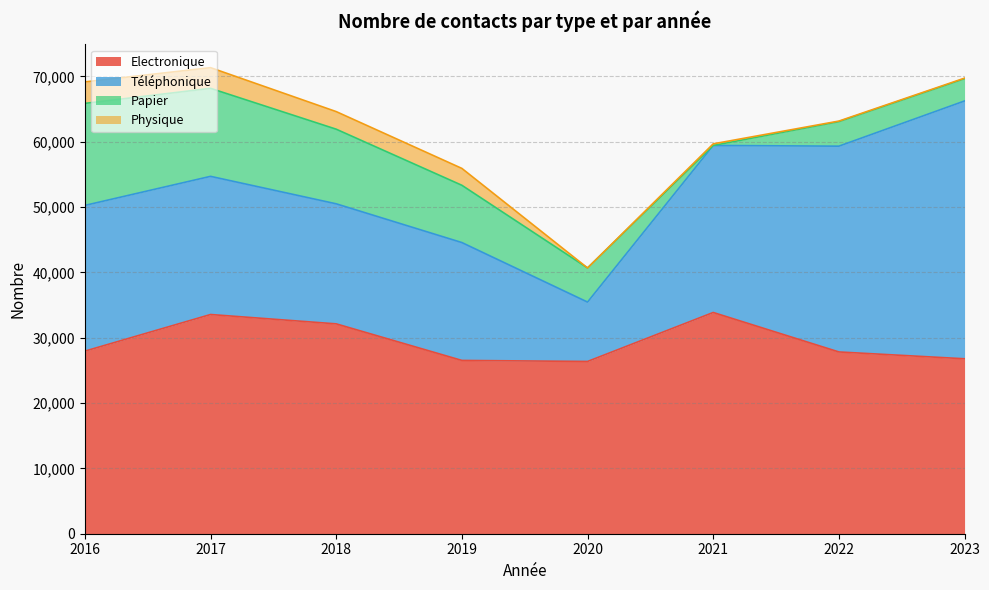

Which series ends up on top after the final intersection of Papier and Physique?

Papier